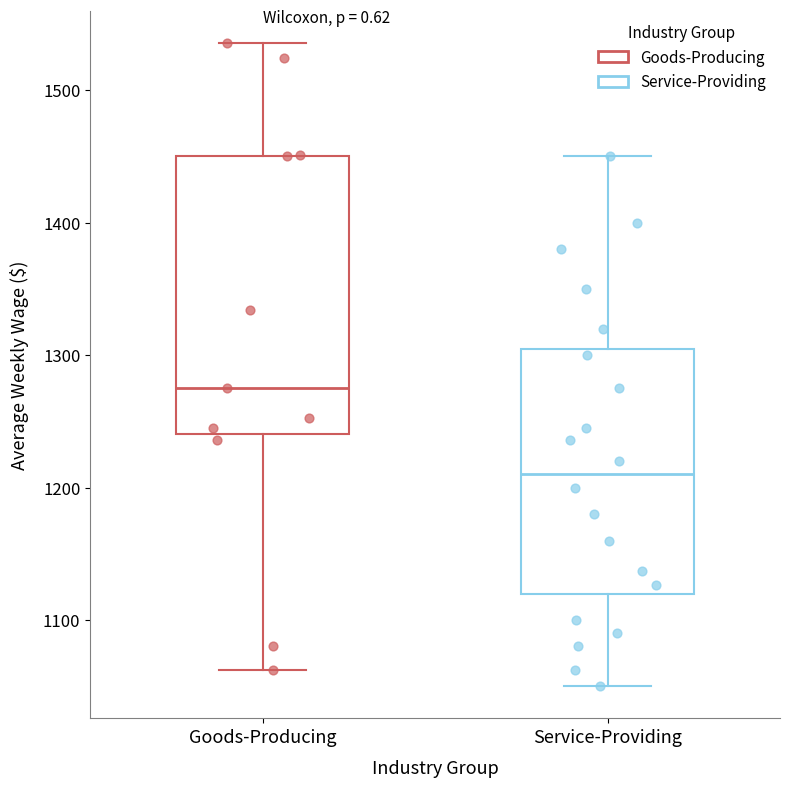

Reading left to right, transcribe this box plot: for each box, give where its median line is, the range the box spans, and where its two whiskers end, as read against the y-axis. The values are not printed on the chart, so give them approximately, as read against the axis.

Goods-Producing: median 1280, box 1240 to 1450, whiskers 1060 to 1540
Service-Providing: median 1210, box 1120 to 1310, whiskers 1050 to 1450